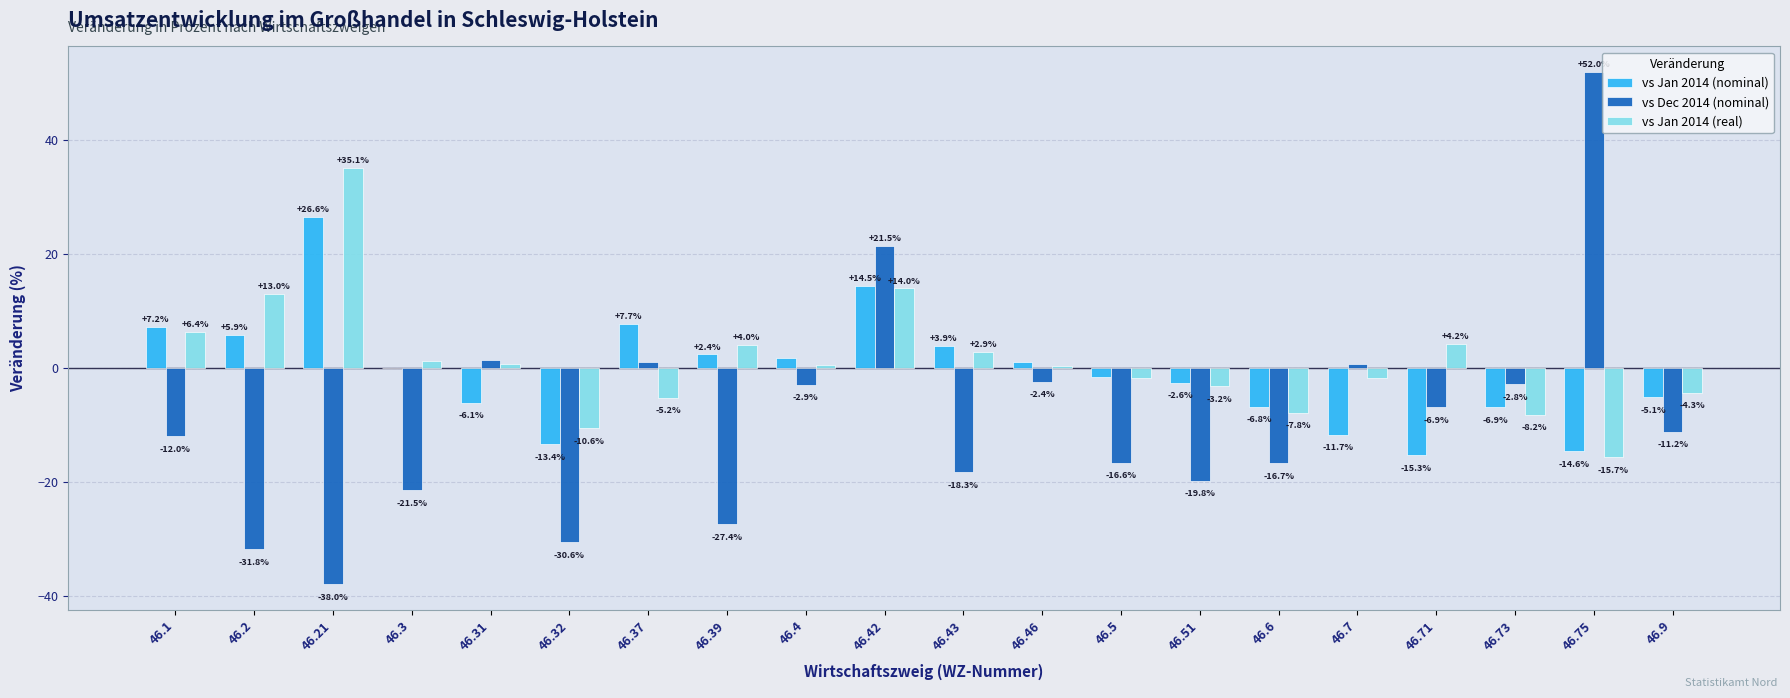

Where does the vs Jan 2014 (nominal) series first go above 0?

46.1